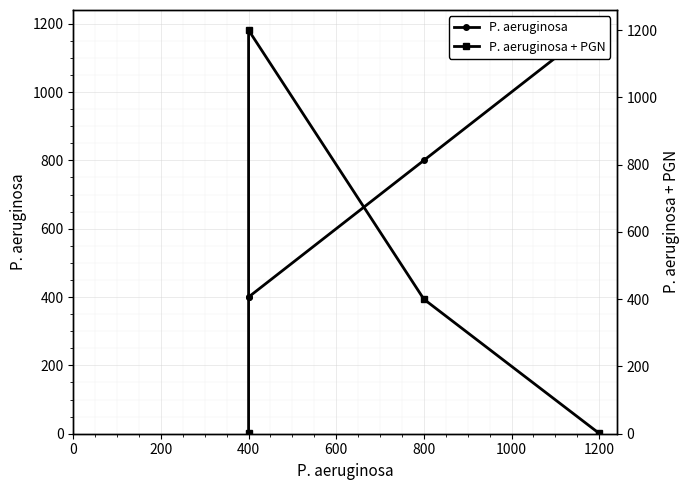

How many distinct data groups are displayed?

2